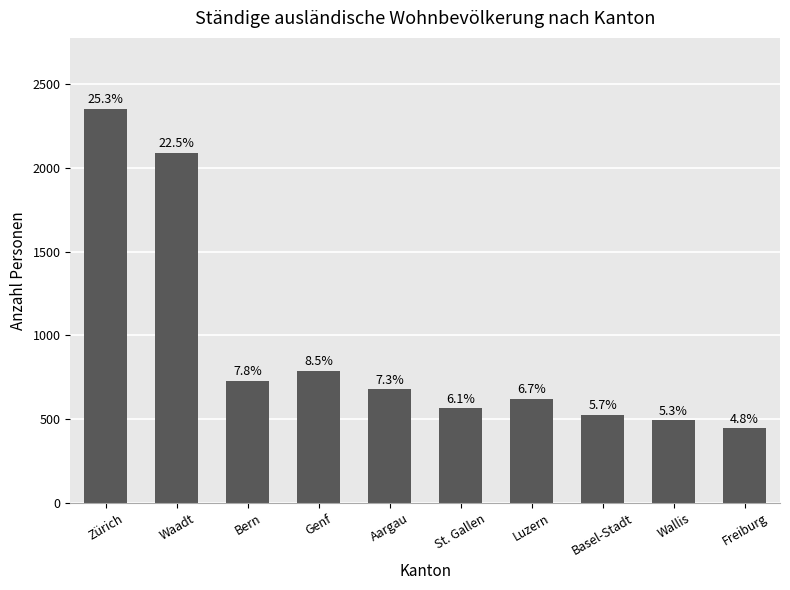

What is the average value?

928